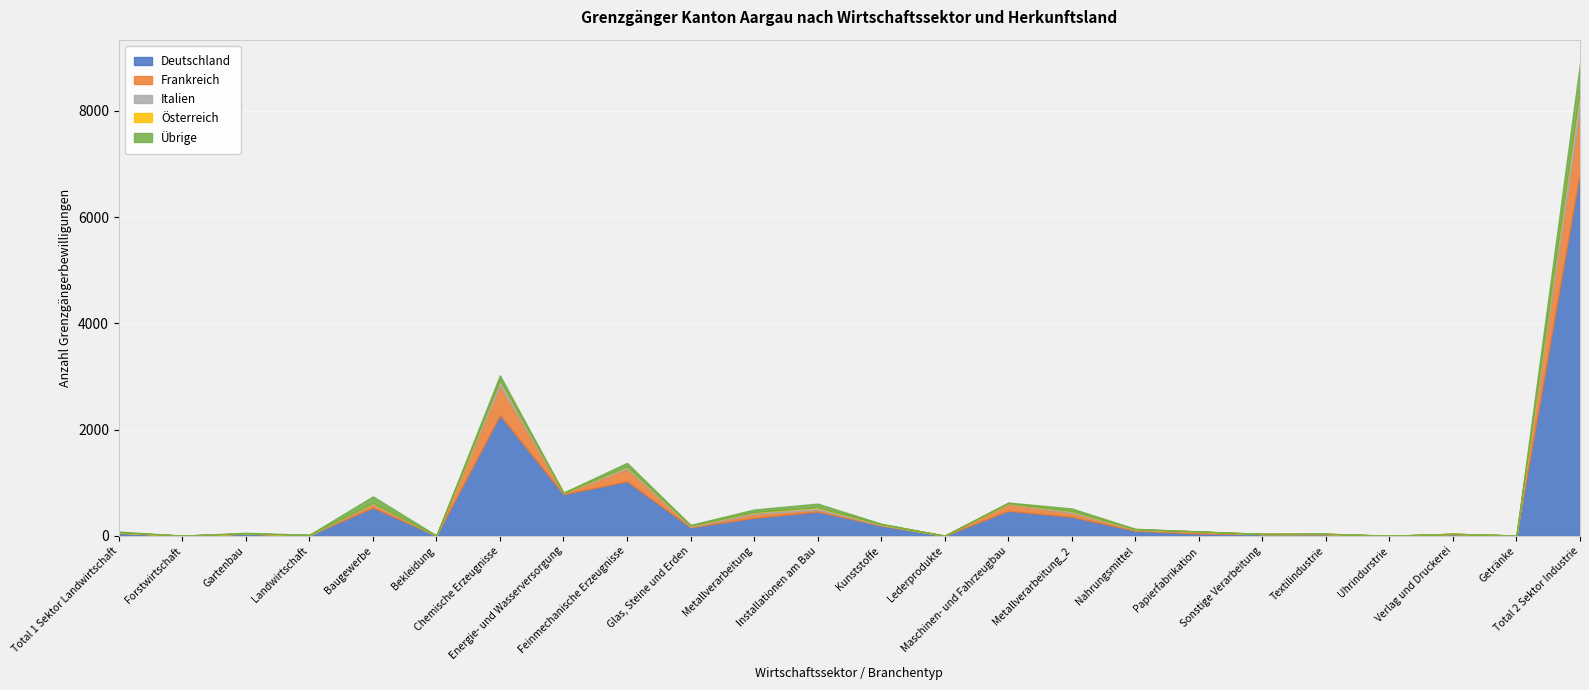

At Metallverarbeitung, list the series in order from smallest to largest.

Österreich, Italien, Übrige, Frankreich, Deutschland